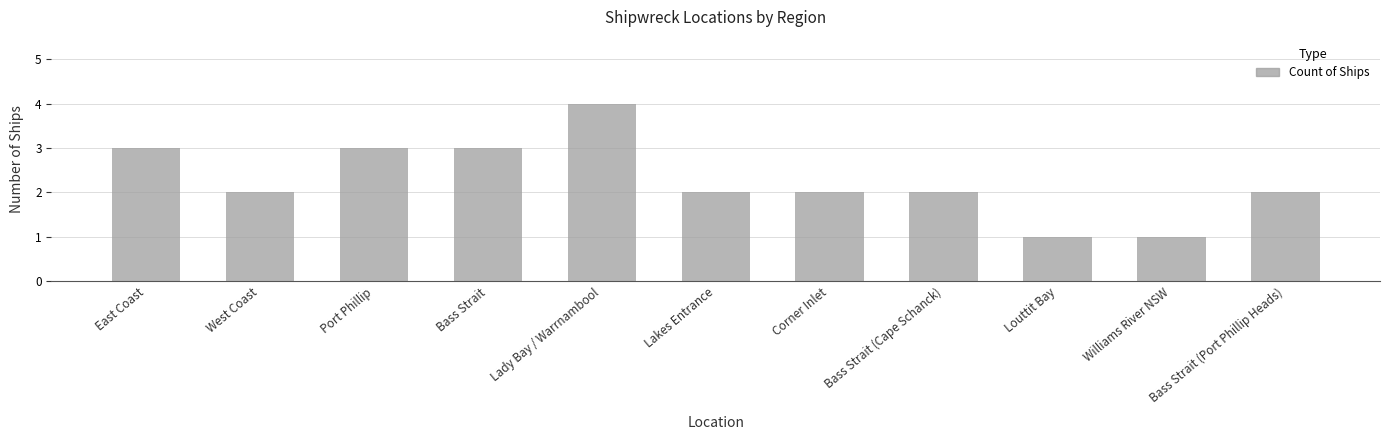

How many distinct data groups are displayed?

1